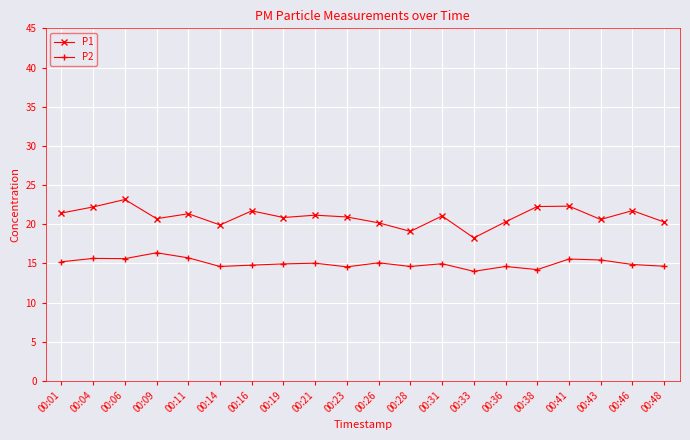

At which label does P2 first exceed 14?

00:01